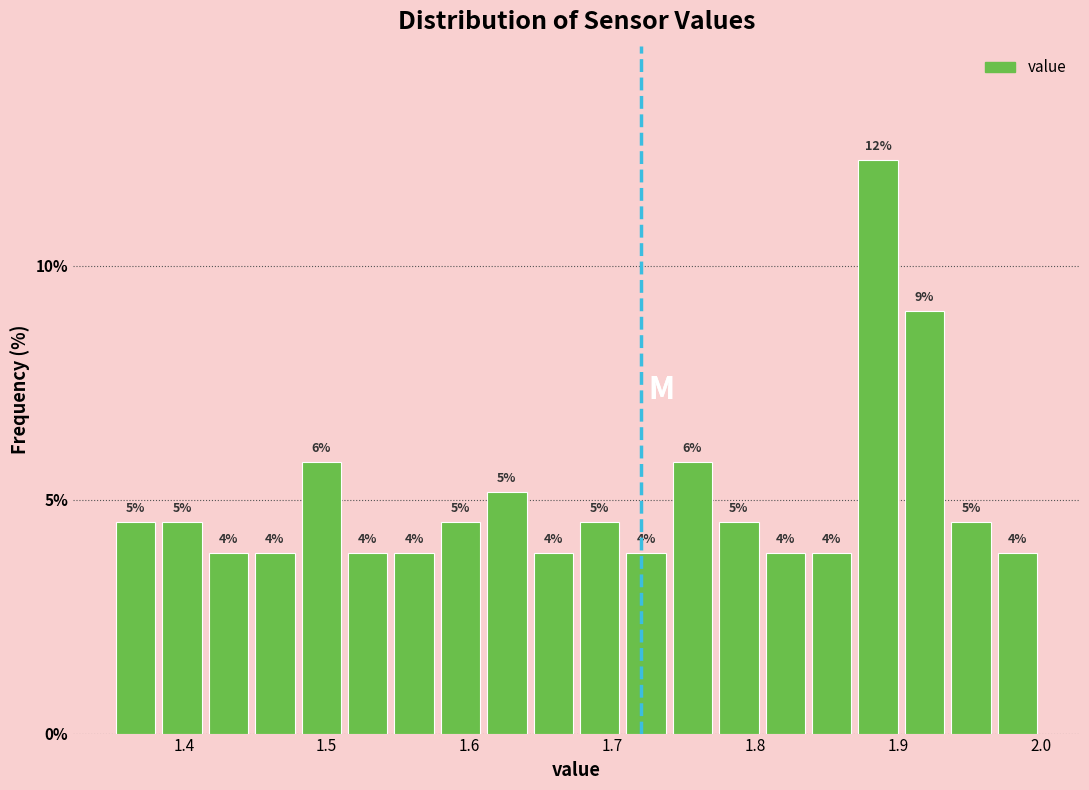

Around what value on the x-axis is the tallest bar? Give the approximate position of its centre, as read against the axis.

1.89